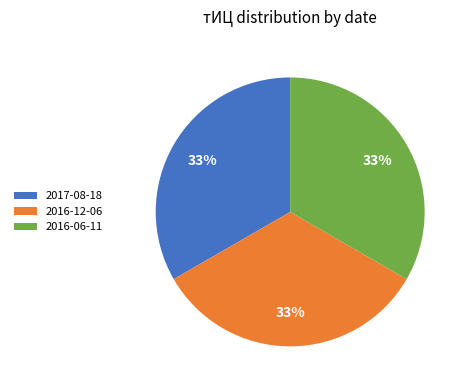

Count the number of slices in the pie.

3